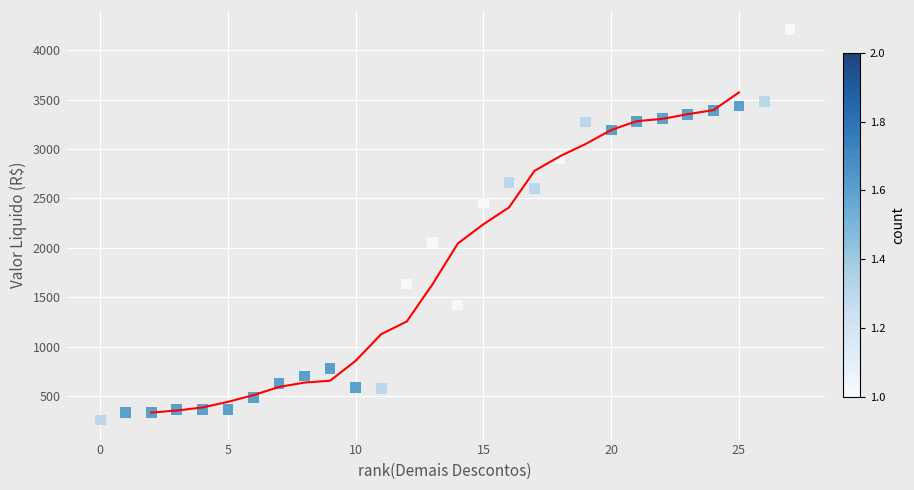

What is the range of Y values (max minus min)?

3952.8